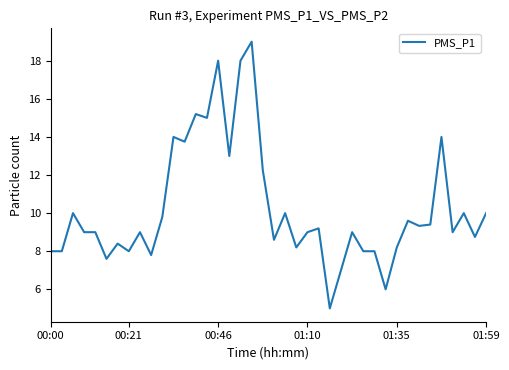

What is the maximum value shown in the chart?

19.0